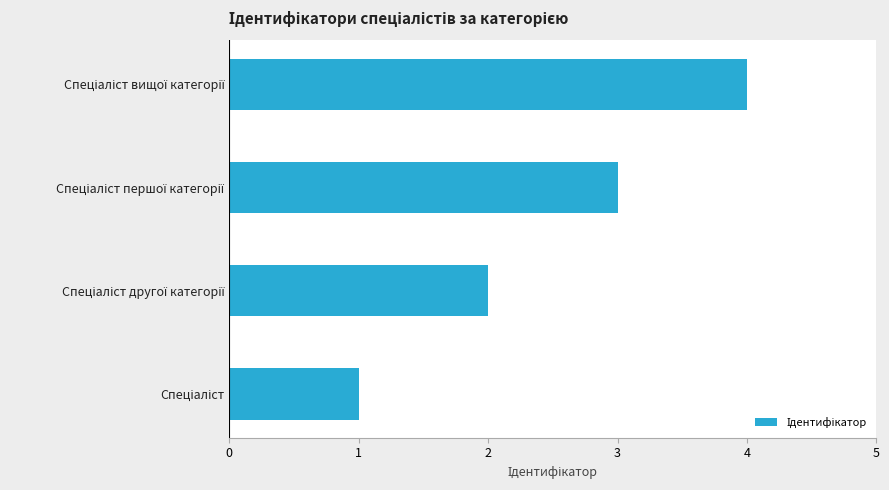

What is the sum of all values?

10